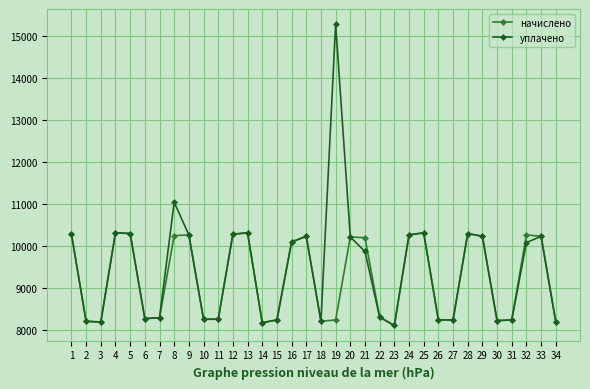

What is the greatest value displayed?

15277.4